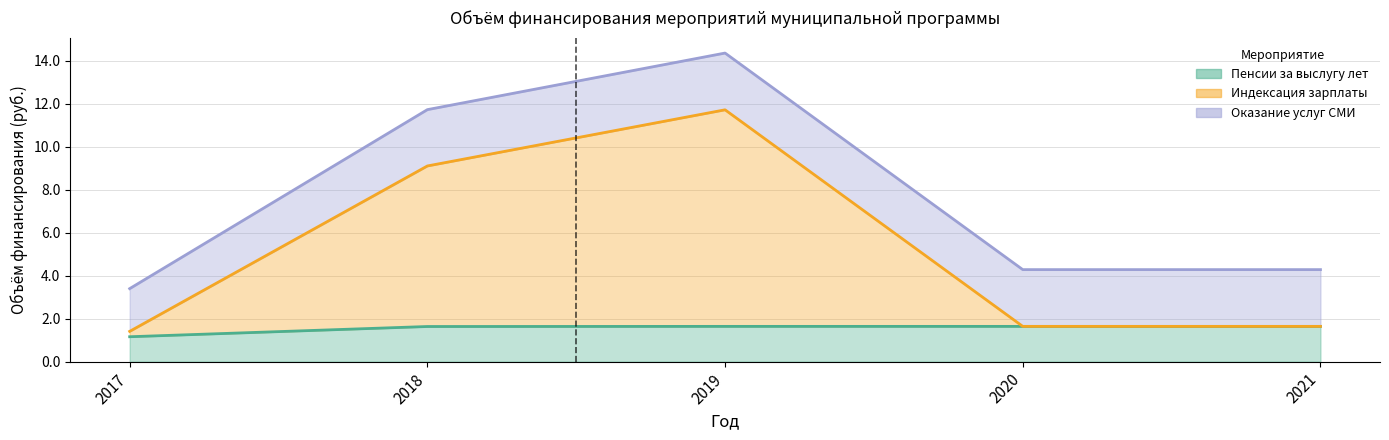

Is the value of Индексация зарплаты at 2021 greater than the value of Пенсии за выслугу лет at 2020?

No